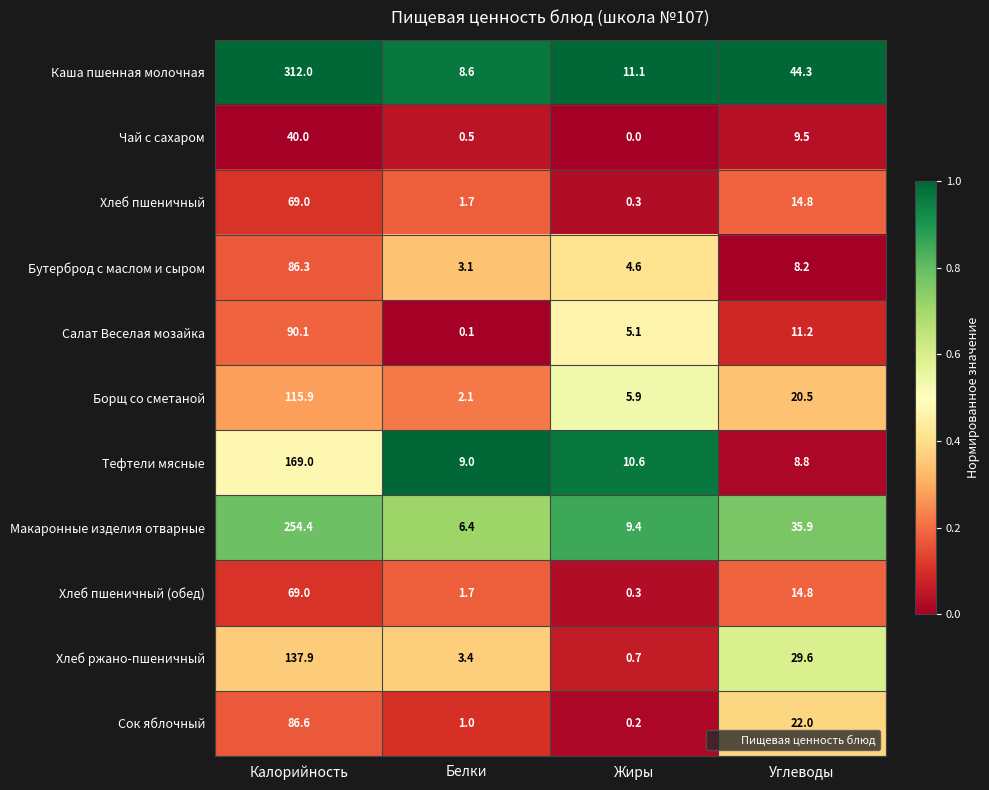

Which series has the largest range (max minus min)?

Каша пшенная молочная